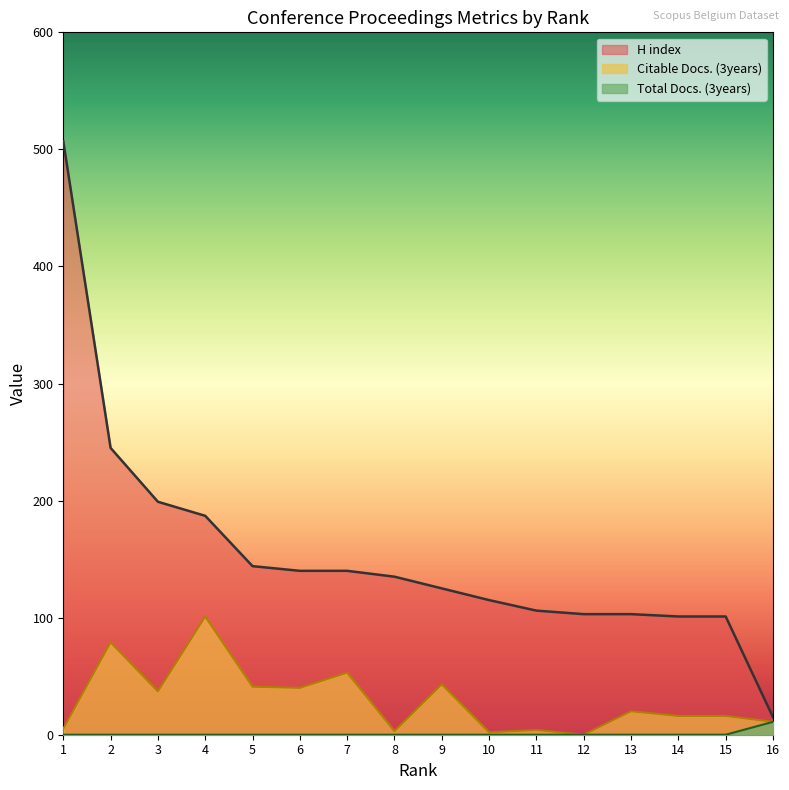

List the series in order of their peak value, highest first.

H index, Citable Docs. (3years), Total Docs. (3years)